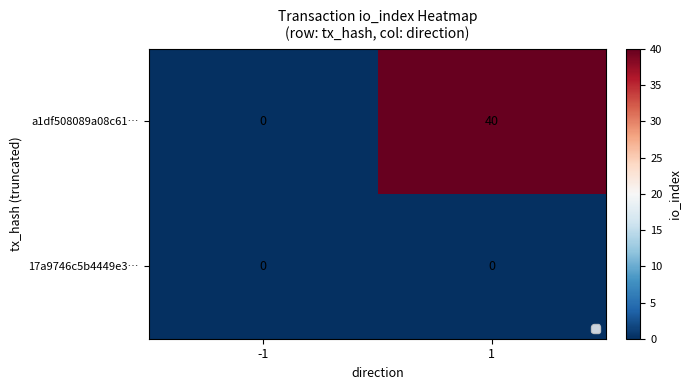

Reading right to left, extract all data points from this chart.

a1df508089a08c61…: 40	0
17a9746c5b4449e3…: 0	0